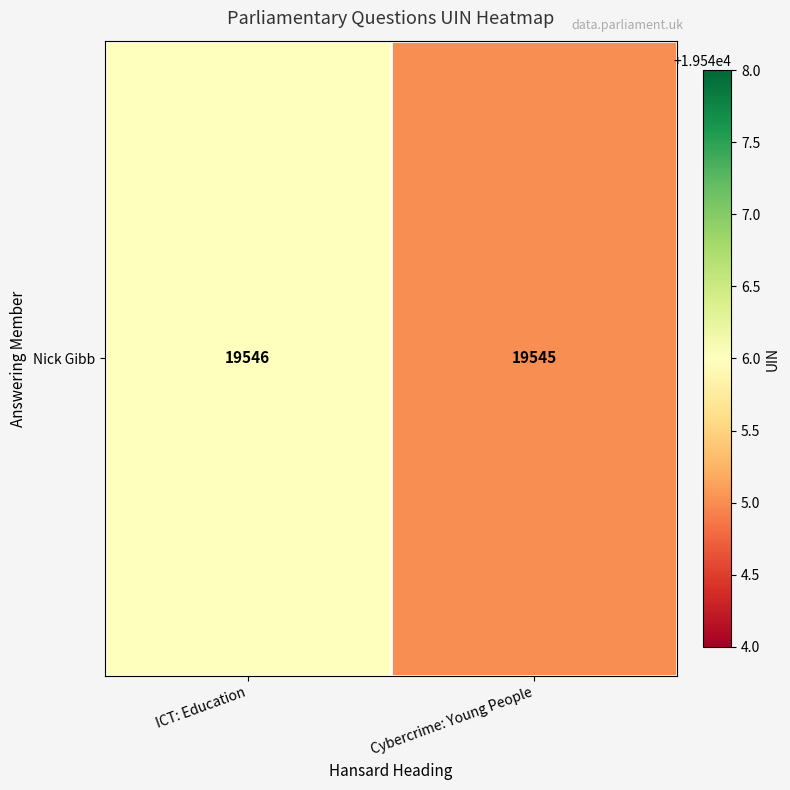

What is the ratio of the value at ICT: Education to the value at Cybercrime: Young People?

1.0